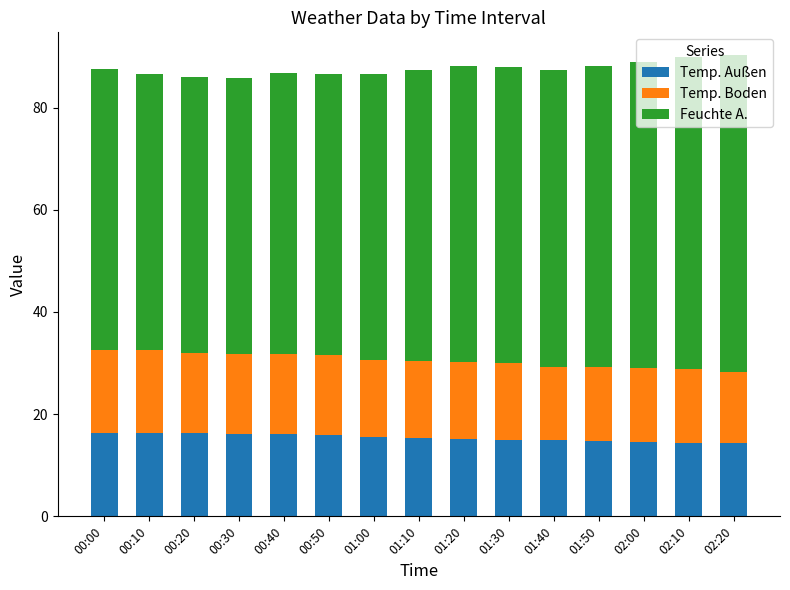

What is the sum of all Temp. Außen values?

231.4